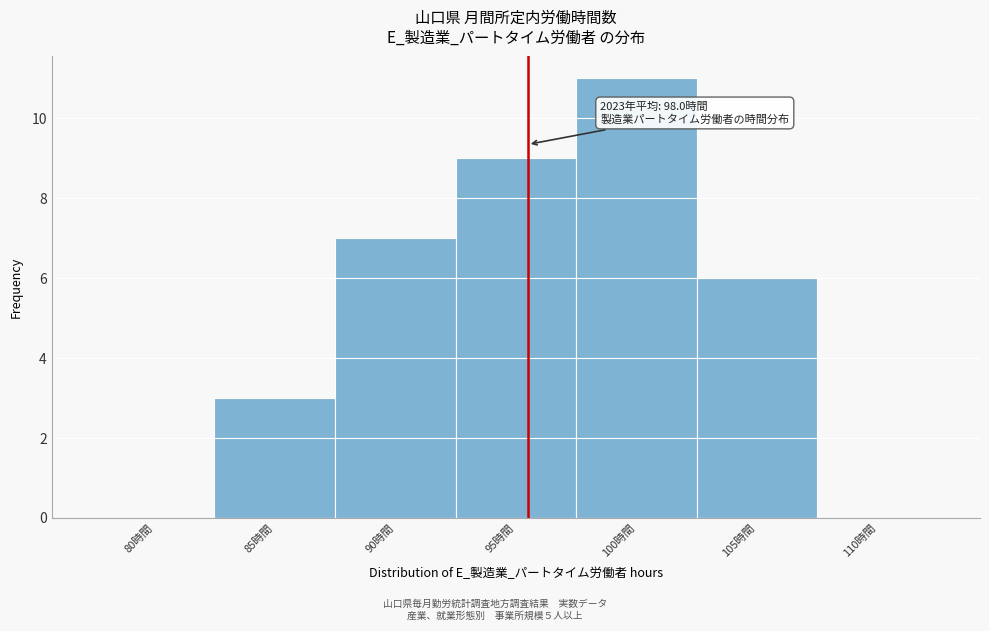

Reading right to left, list all the values displayed in this chart.

110時間=0	105時間=6	100時間=11	95時間=9	90時間=7	85時間=3	80時間=0